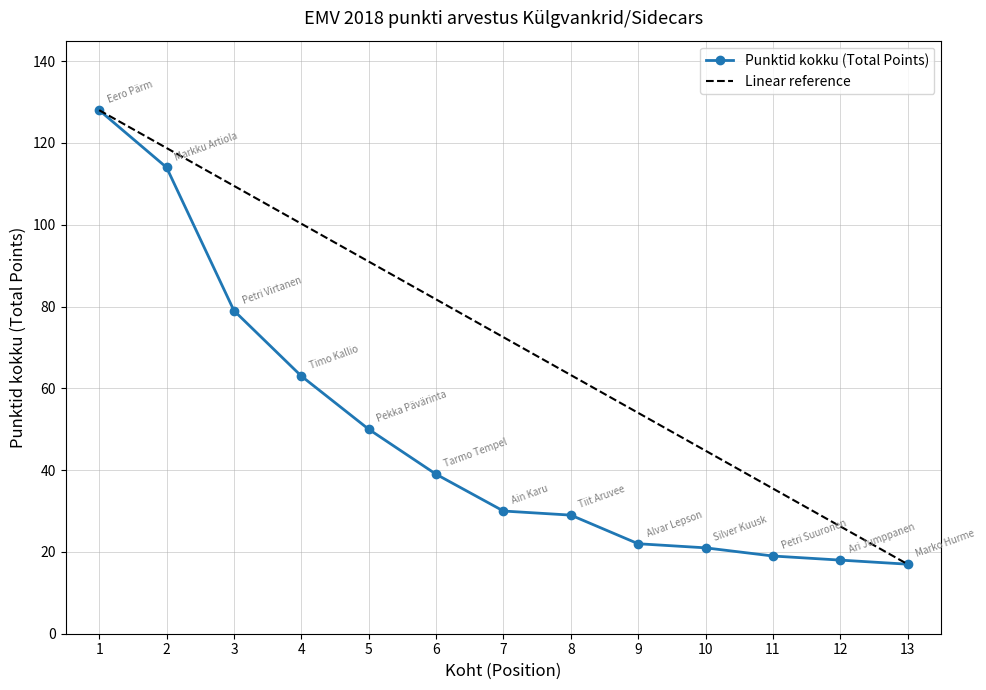

What is the difference between the highest and lowest values at 9?

32.0